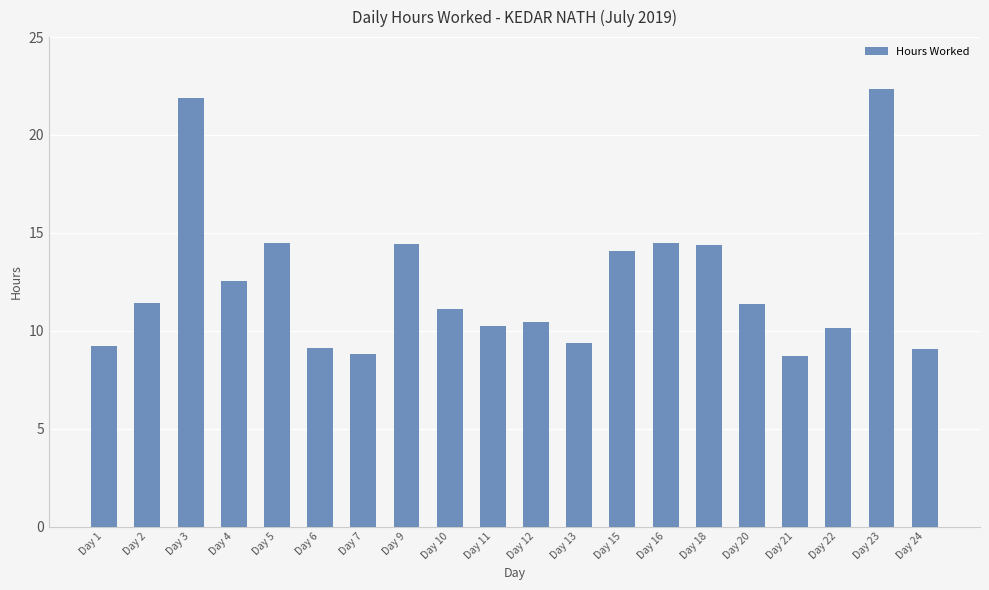

What is the difference between the maximum and minimum values?

13.7